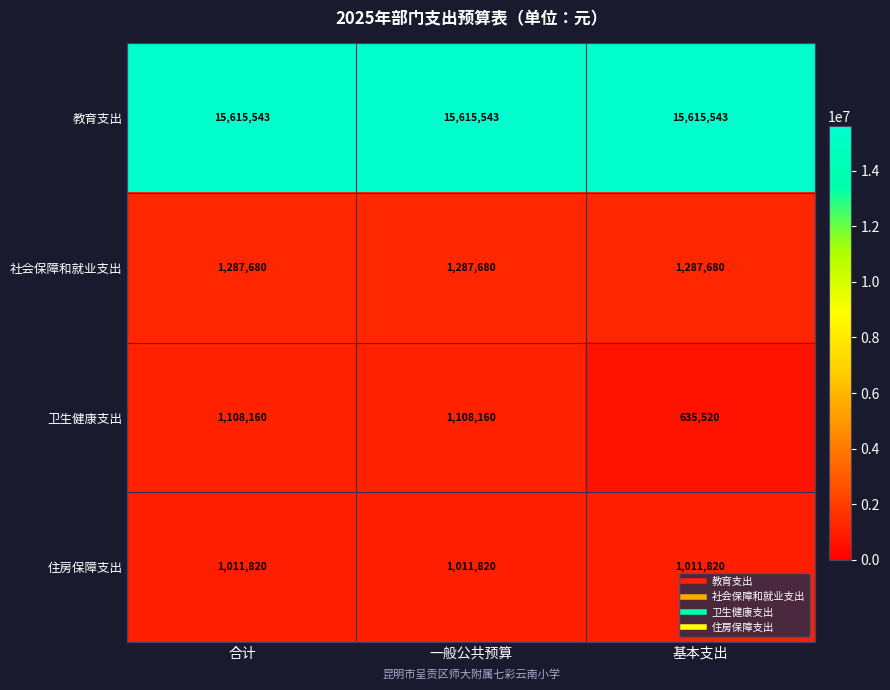

What is the spread (max minus min) of values at 基本支出?

14980023